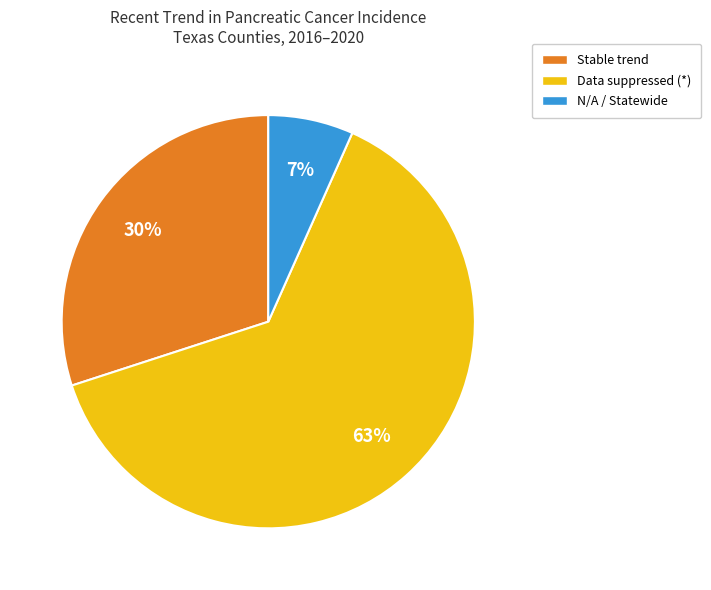

To the nearest percent, what is the average slice percentage?

33%